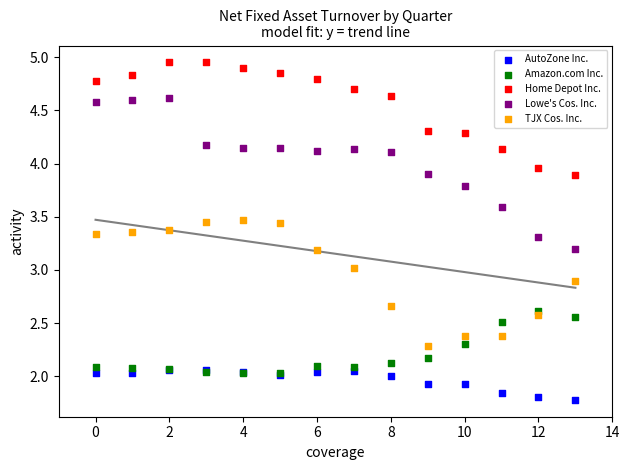

What are all the series names shown in the legend?

AutoZone Inc., Amazon.com Inc., Home Depot Inc., Lowe's Cos. Inc., TJX Cos. Inc.